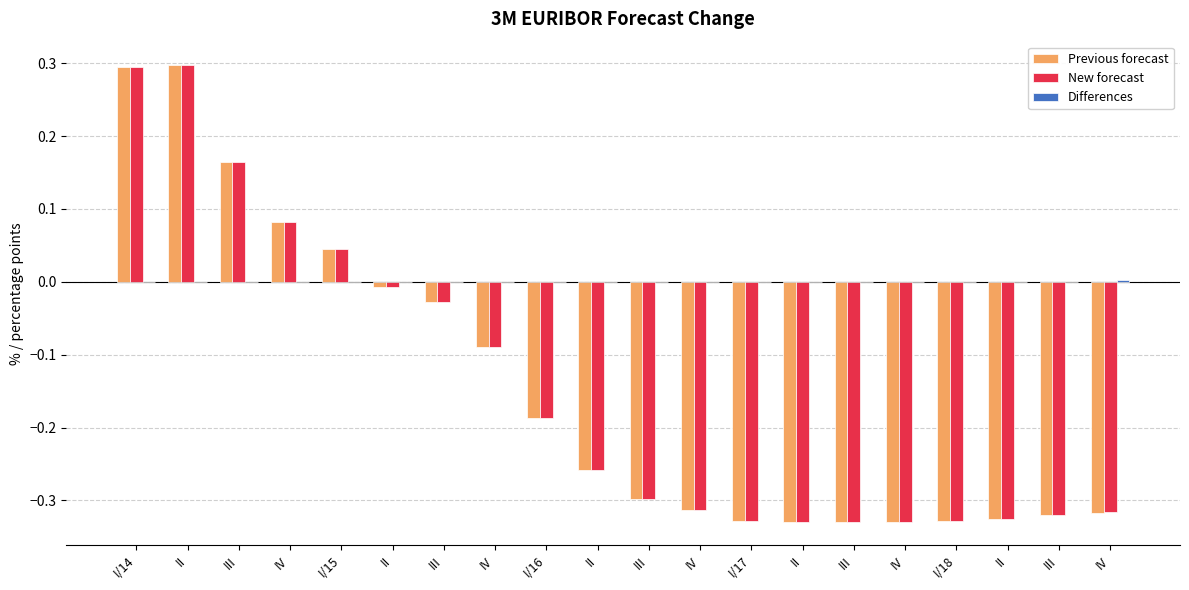

Which has a higher value, IV or II?

II